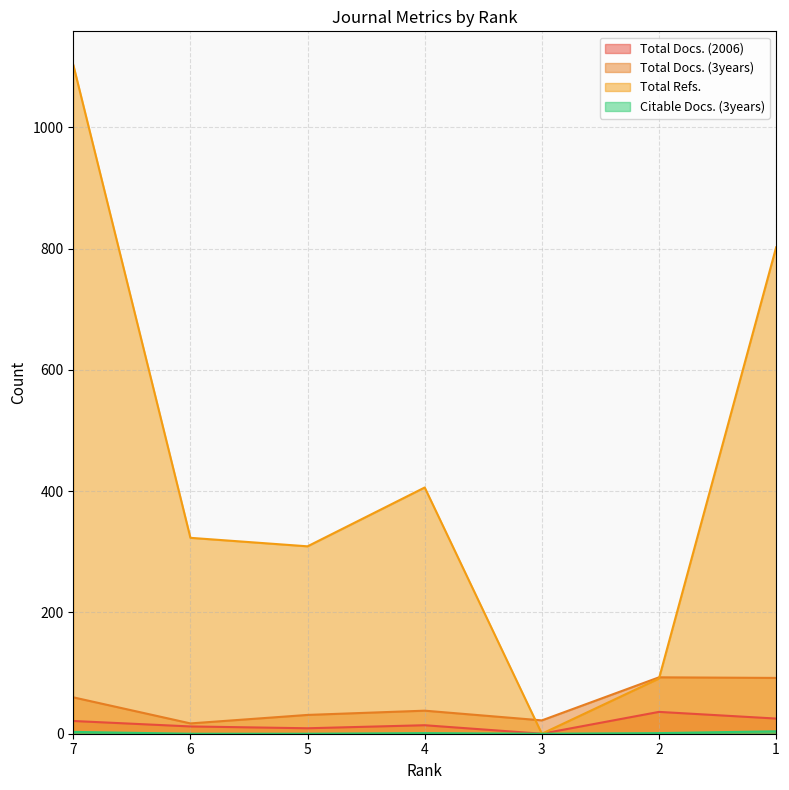

What is the sum of the Total Refs. values at 5 and 7?

1412